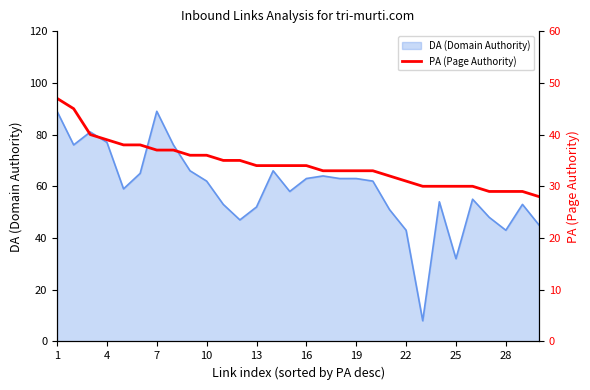

How many lines are shown in the chart?

1